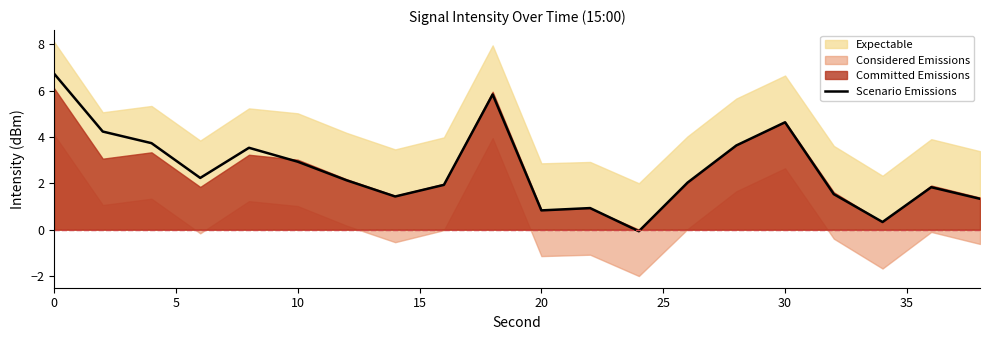

What is the average value?

2.6